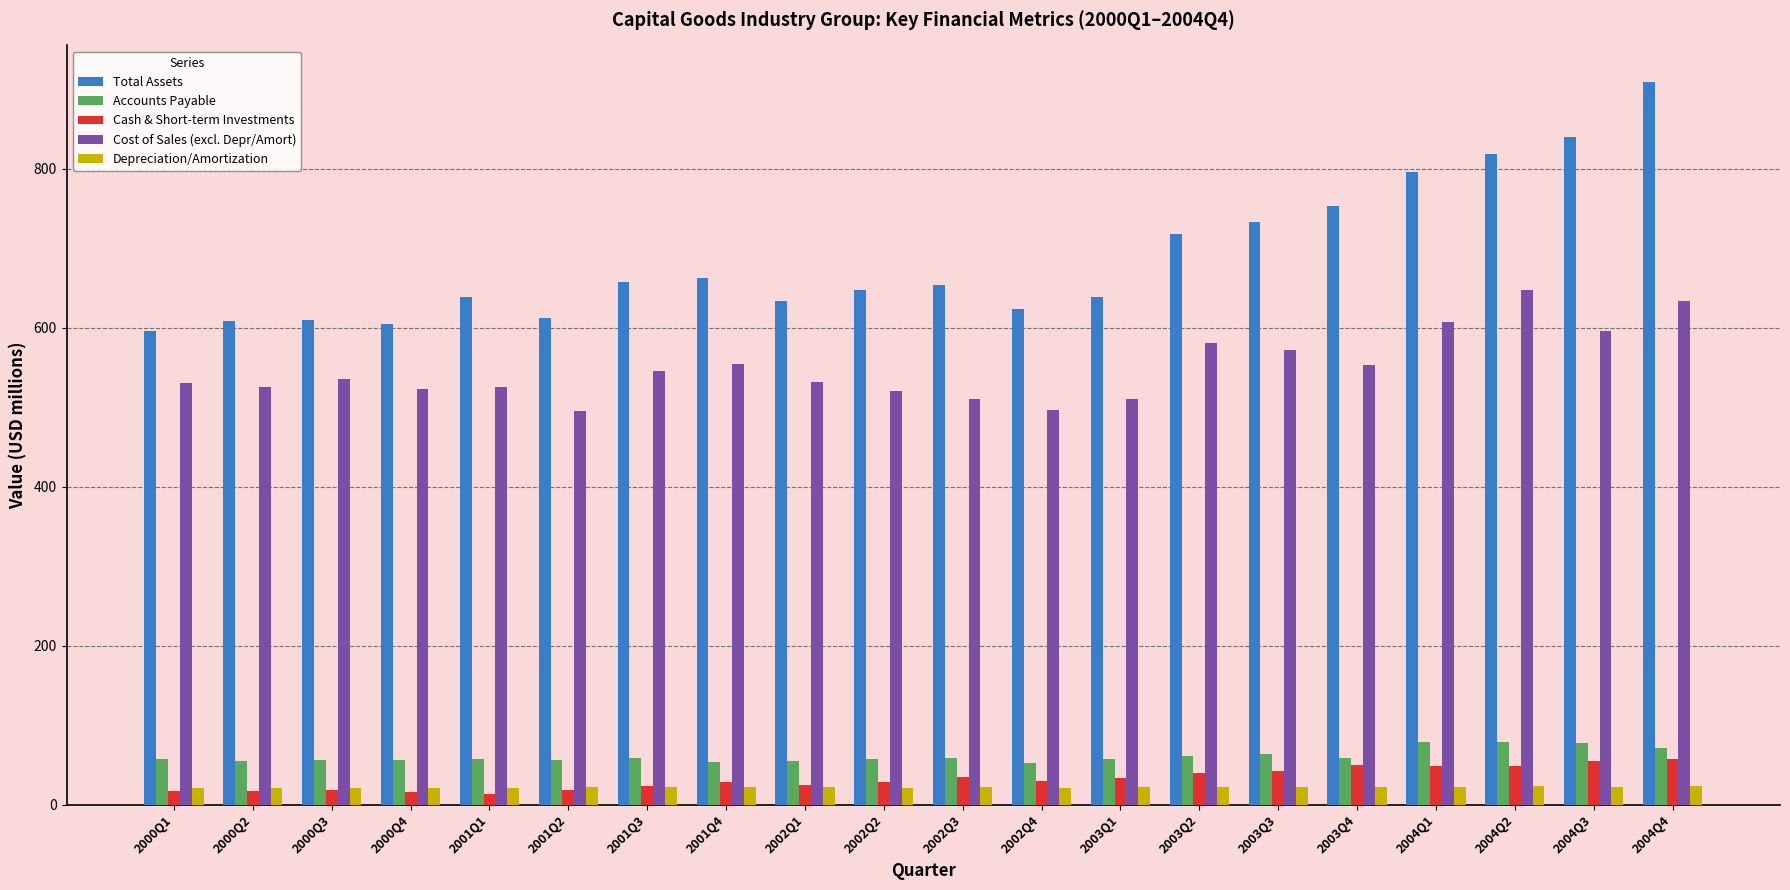

Does the chart contain stacked bars?

No